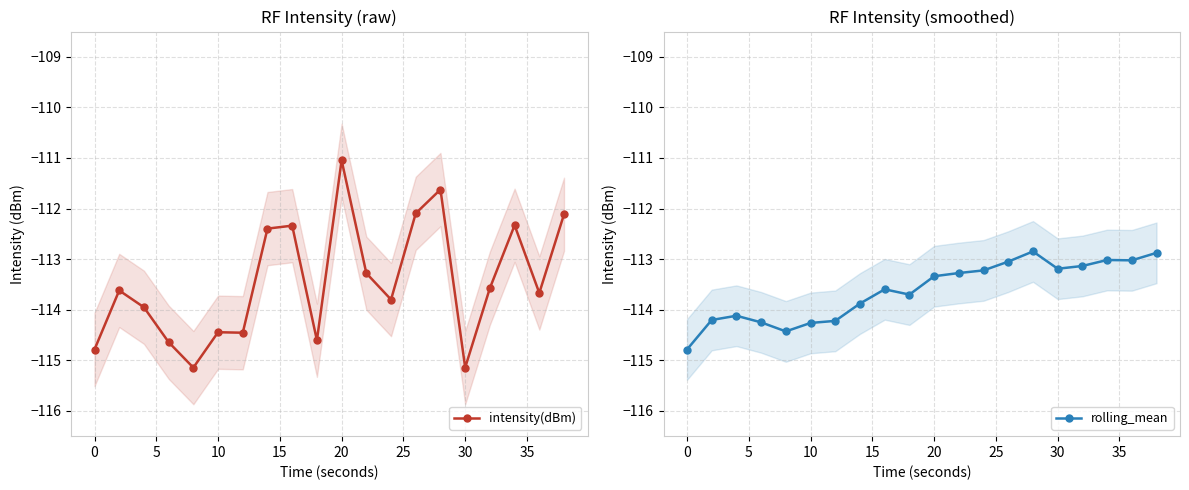

How many series are shown in this chart?

2